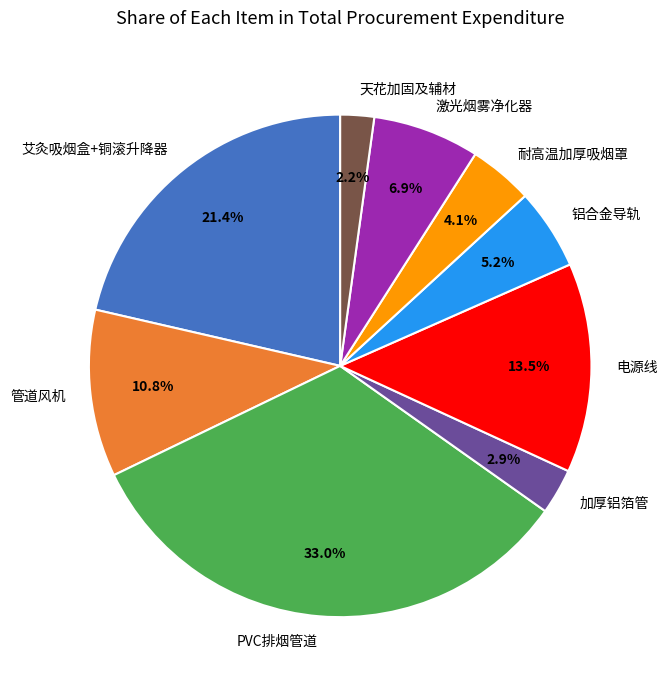

To the nearest percent, what is the difference between the PVC排烟管道 and 电源线 slice percentages?

20%